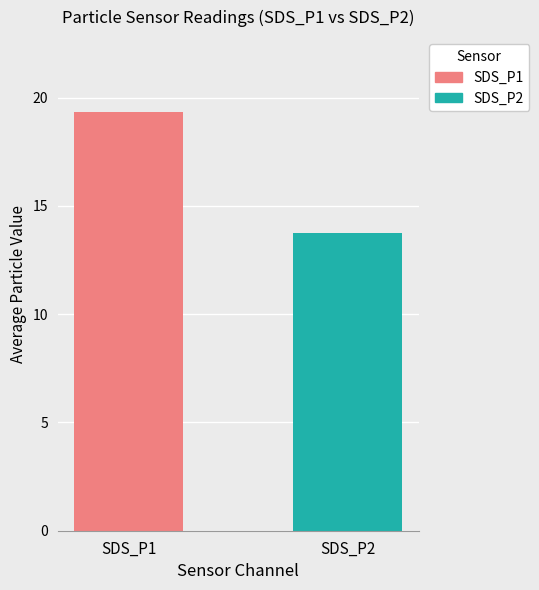

Which series has the largest range (max minus min)?

SDS_P1